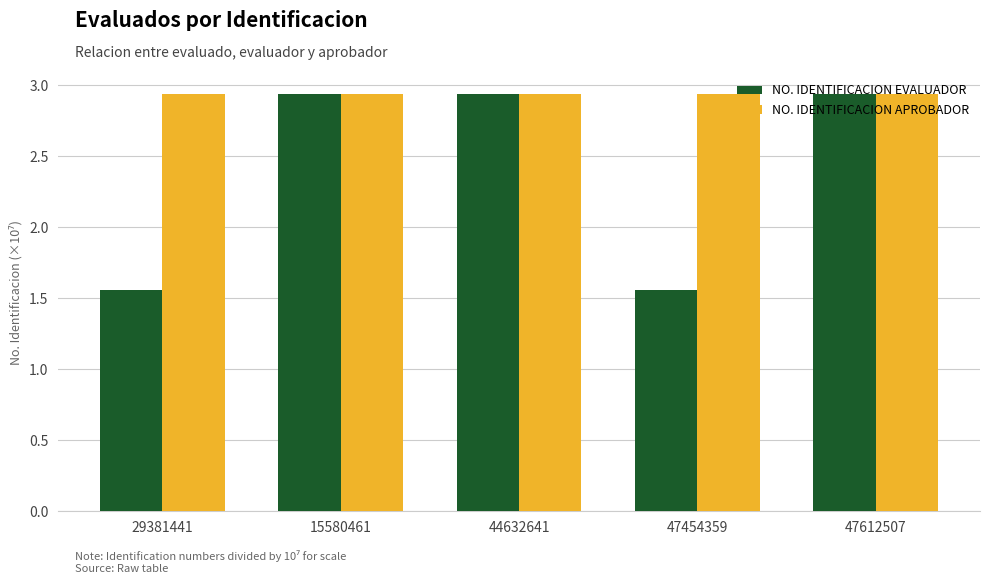

Which series has the largest total across all categories?

NO. IDENTIFICACION APROBADOR